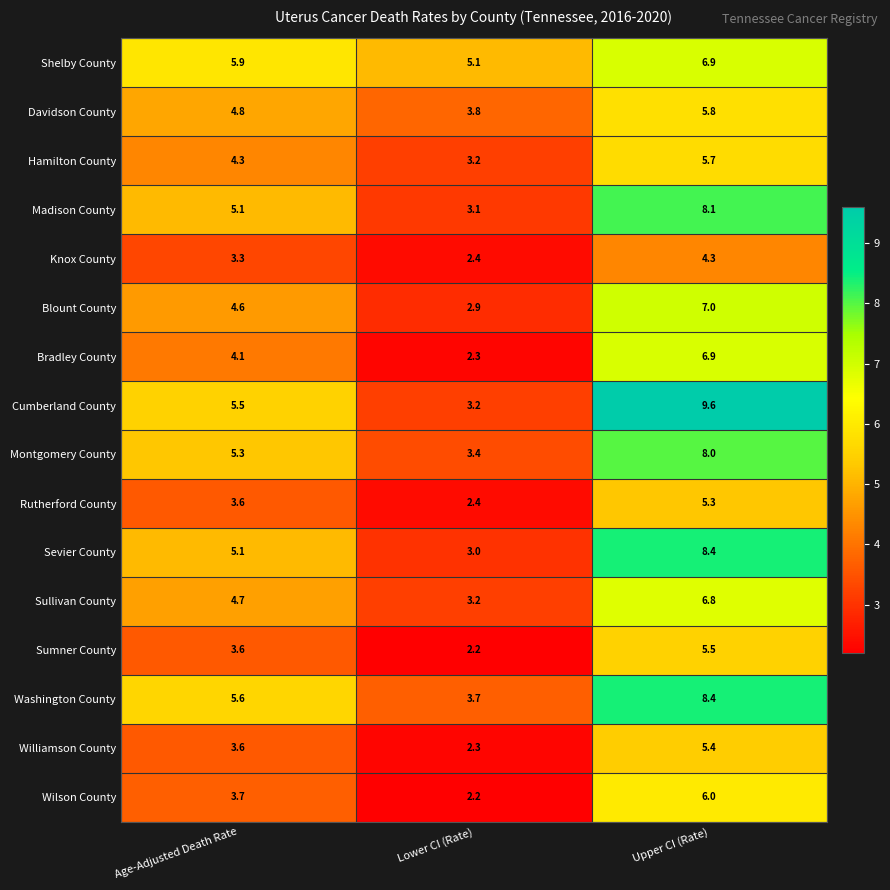

What is the sum of the Sevier County values at Upper CI (Rate) and Age-Adjusted Death Rate?

13.5